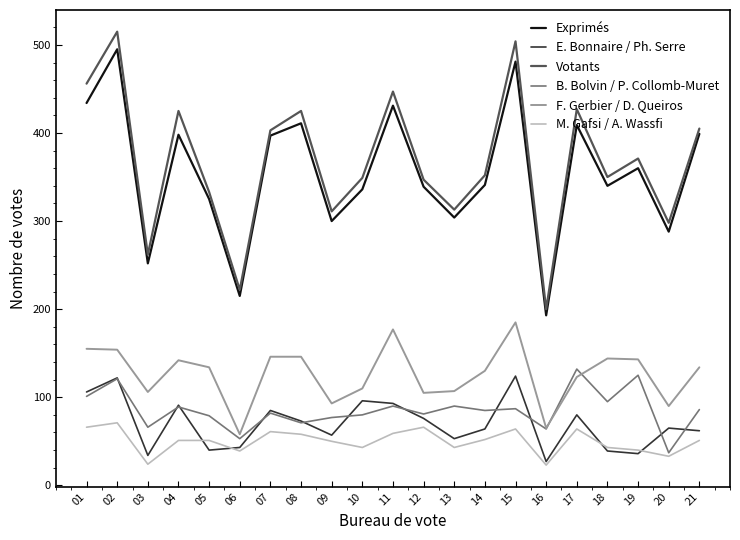

True or false: F. Gerbier / D. Queiros and E. Bonnaire / Ph. Serre cross at least once.

False